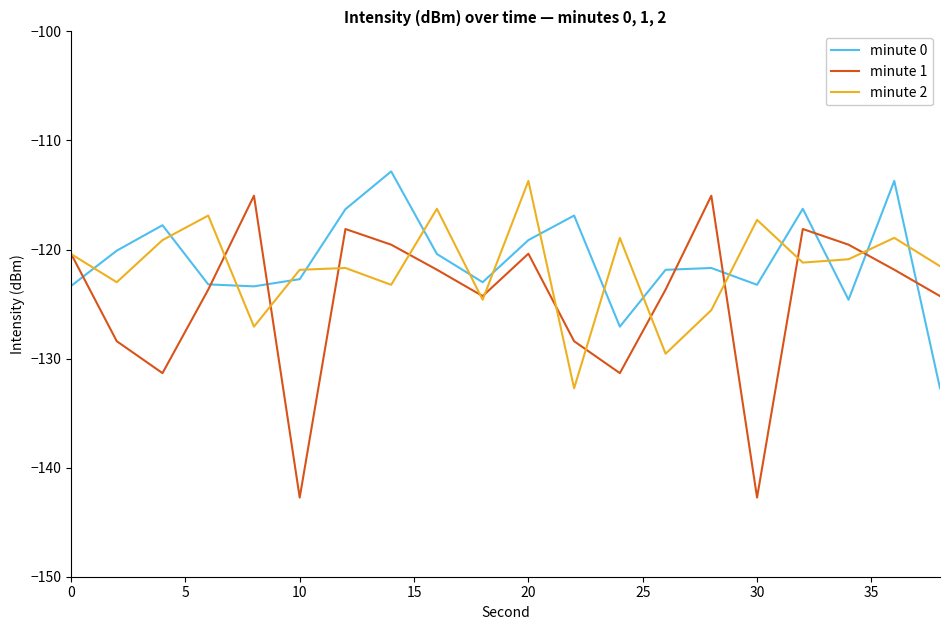

True or false: minute 0 and minute 2 intersect in this chart.

True